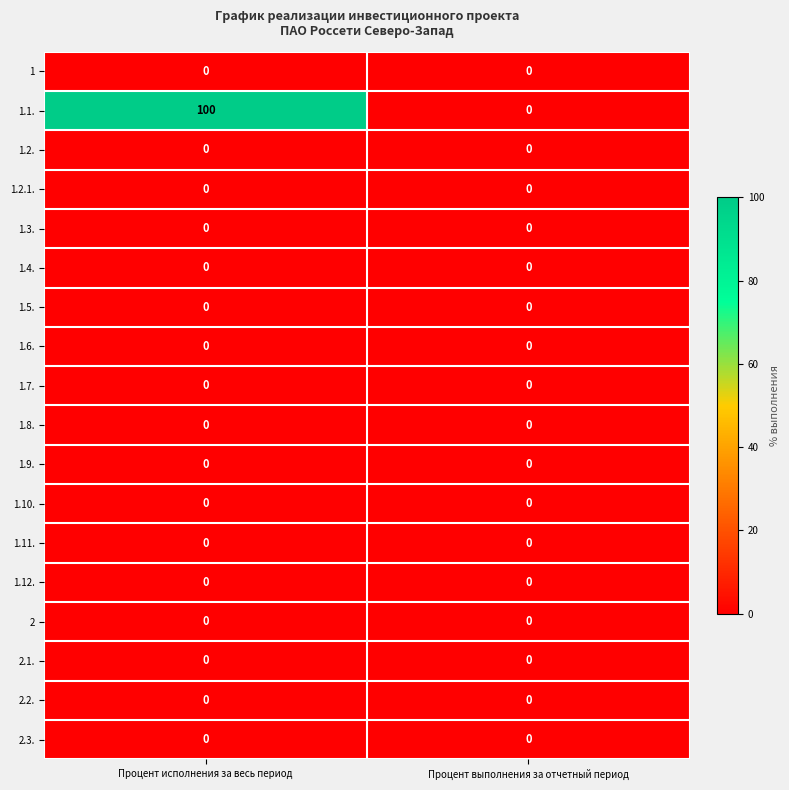

What is the maximum value shown in the chart?

100